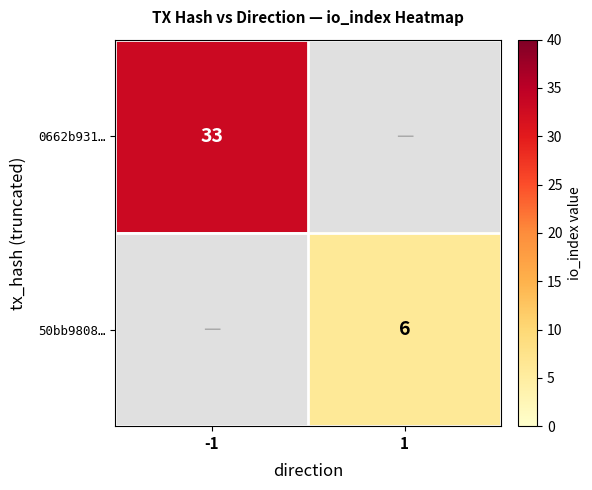

Which label corresponds to the smallest value in the chart?

1